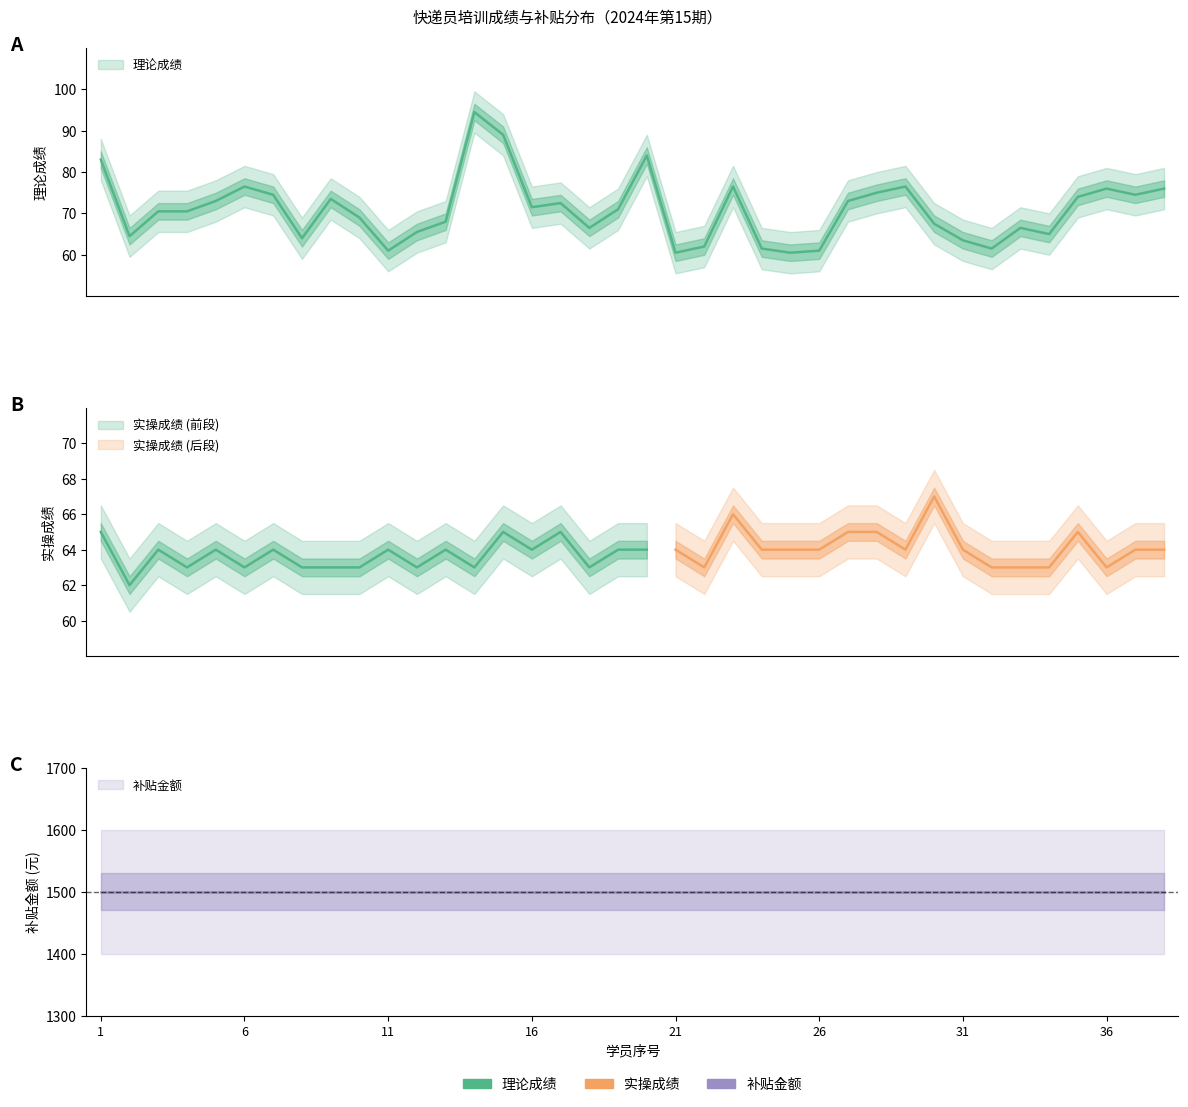

Reading left to right, what are all the values shown in this chart?

理论成绩: 83.0	64.5	70.5	70.5	73.0	76.5	74.5	64.0	73.5	69.0	61.0	65.5	68.0	94.5	89.0	71.5	72.5	66.5	71.0	84.0	60.5	62.0	76.5	61.5	60.5	61.0	73.0	75.0	76.5	67.5	63.5	61.5	66.5	65.0	74.0	76.0	74.5	76.0
实操成绩: 65.0	62.0	64.0	63.0	64.0	63.0	64.0	63.0	63.0	63.0	64.0	63.0	64.0	63.0	65.0	64.0	65.0	63.0	64.0	64.0	64.0	63.0	66.0	64.0	64.0	64.0	65.0	65.0	64.0	67.0	64.0	63.0	63.0	63.0	65.0	63.0	64.0	64.0
补贴金额: 1500.0	1500.0	1500.0	1500.0	1500.0	1500.0	1500.0	1500.0	1500.0	1500.0	1500.0	1500.0	1500.0	1500.0	1500.0	1500.0	1500.0	1500.0	1500.0	1500.0	1500.0	1500.0	1500.0	1500.0	1500.0	1500.0	1500.0	1500.0	1500.0	1500.0	1500.0	1500.0	1500.0	1500.0	1500.0	1500.0	1500.0	1500.0